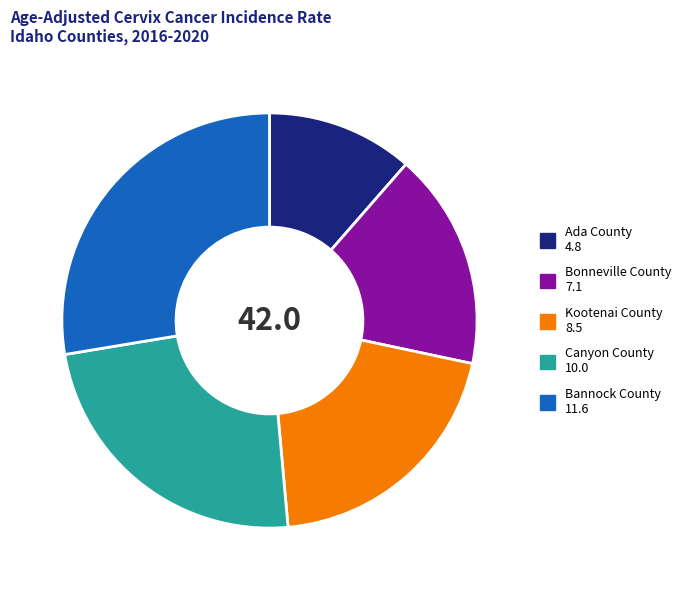

Combined, do Canyon County and Bannock County account for over 50%?

Yes